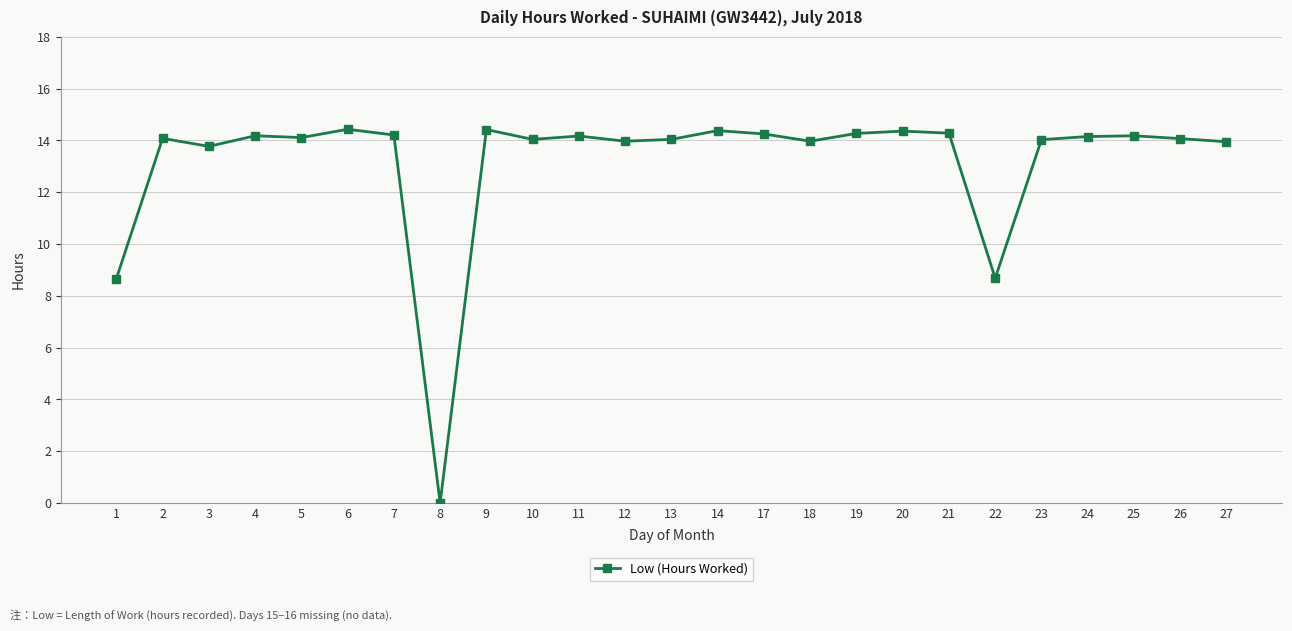

What is the ratio of the value at 6 to the value at 21?

1.0